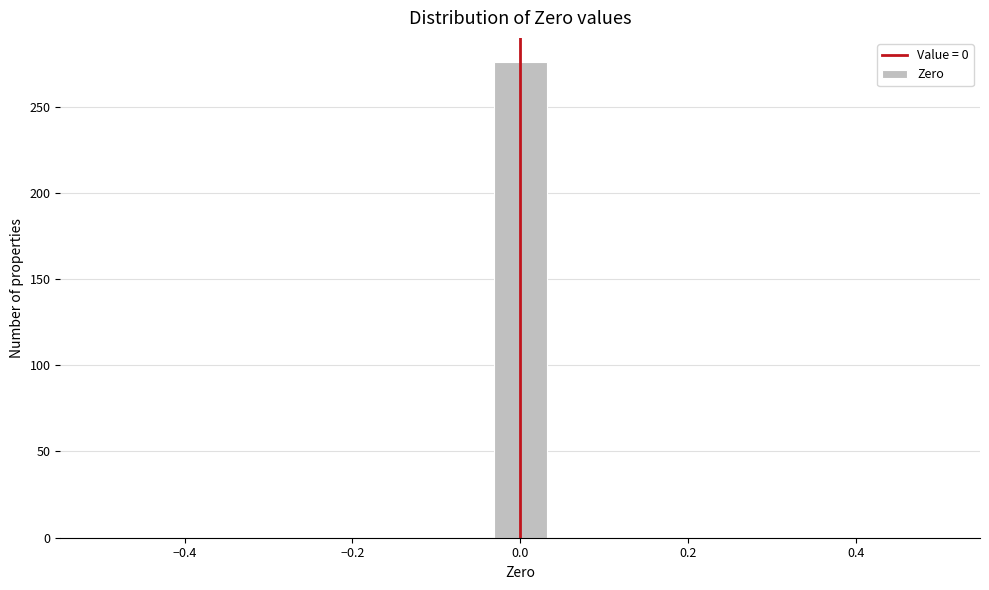

Read against the x-axis, roughly where is the centre of the tallest bar?

0.00